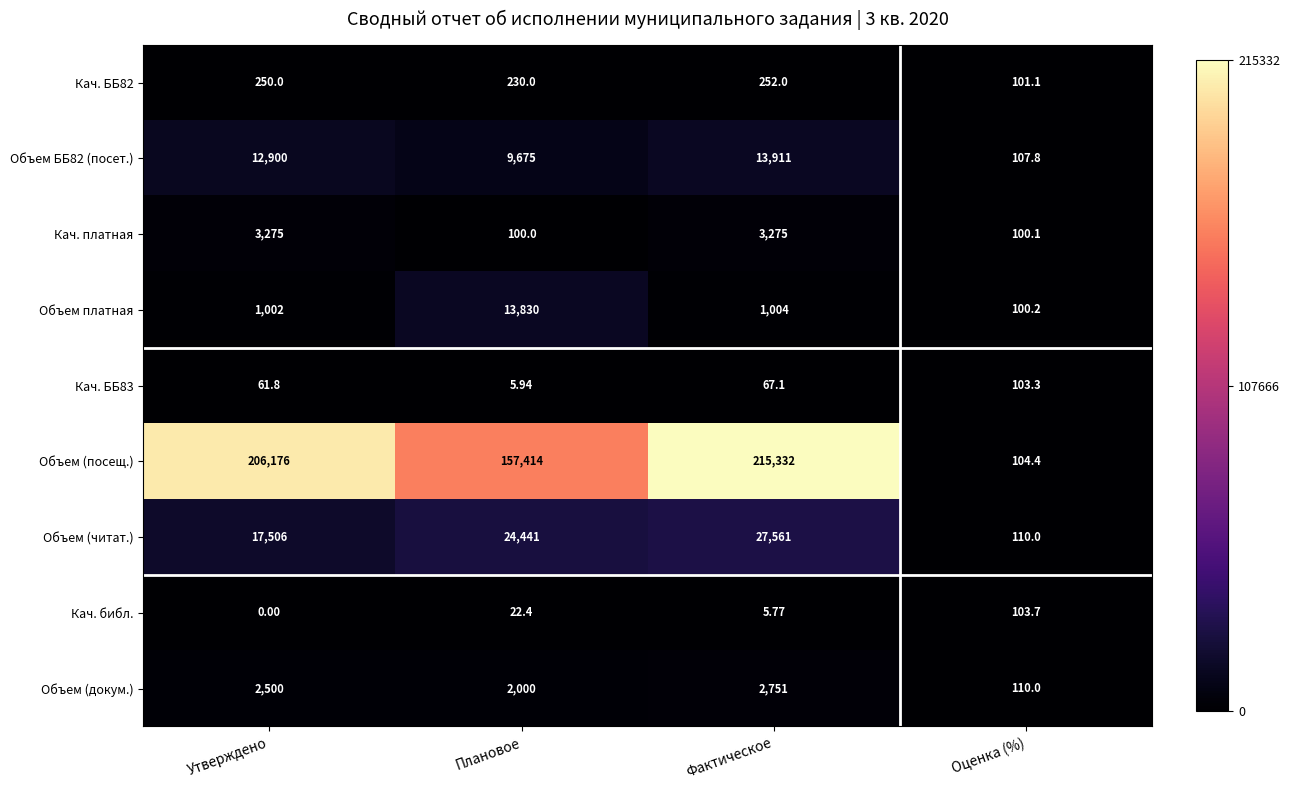

Which series has the widest spread of values?

Объем (посещ.)